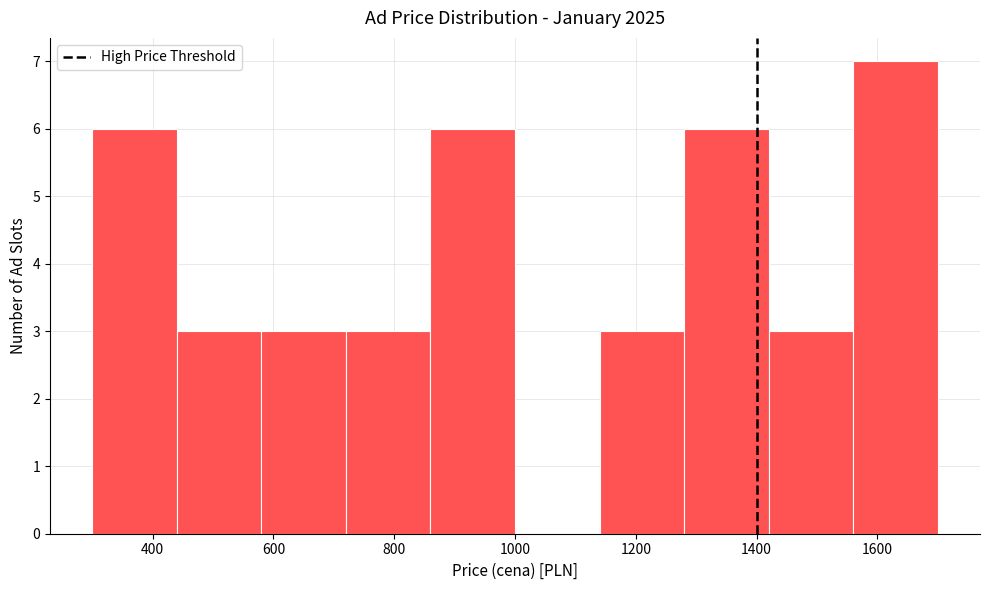

Reading left to right, transcribe this chart: for each bar, give the range it covers on the x-axis and its height. The values are not printed on the chart, so give them approximately, as read against the axis.

300 to 440: 6
440 to 580: 3
580 to 720: 3
720 to 860: 3
860 to 1000: 6
1000 to 1140: 0
1140 to 1280: 3
1280 to 1420: 6
1420 to 1560: 3
1560 to 1700: 7